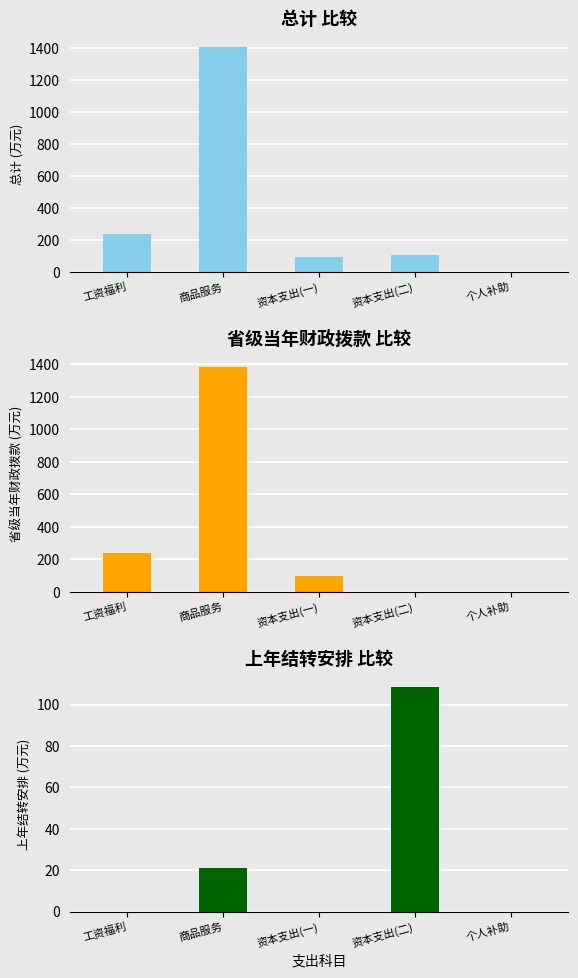

How many bars are there in each group?

3